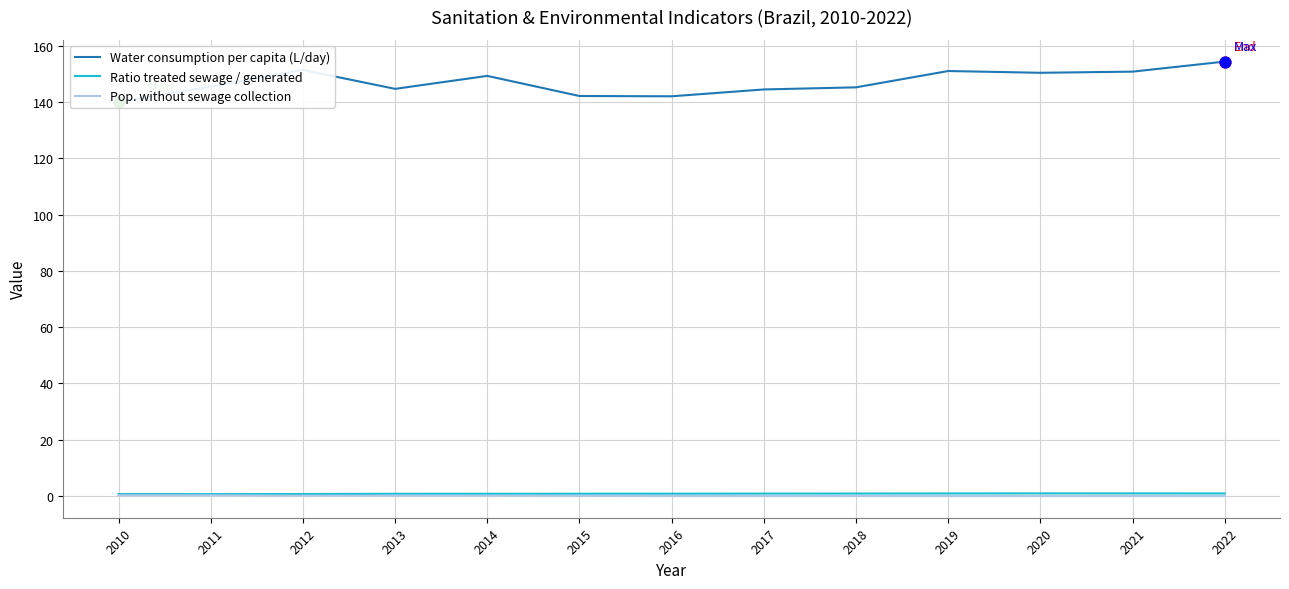

Which series contains the highest Y value?

Water consumption per capita (L/day)